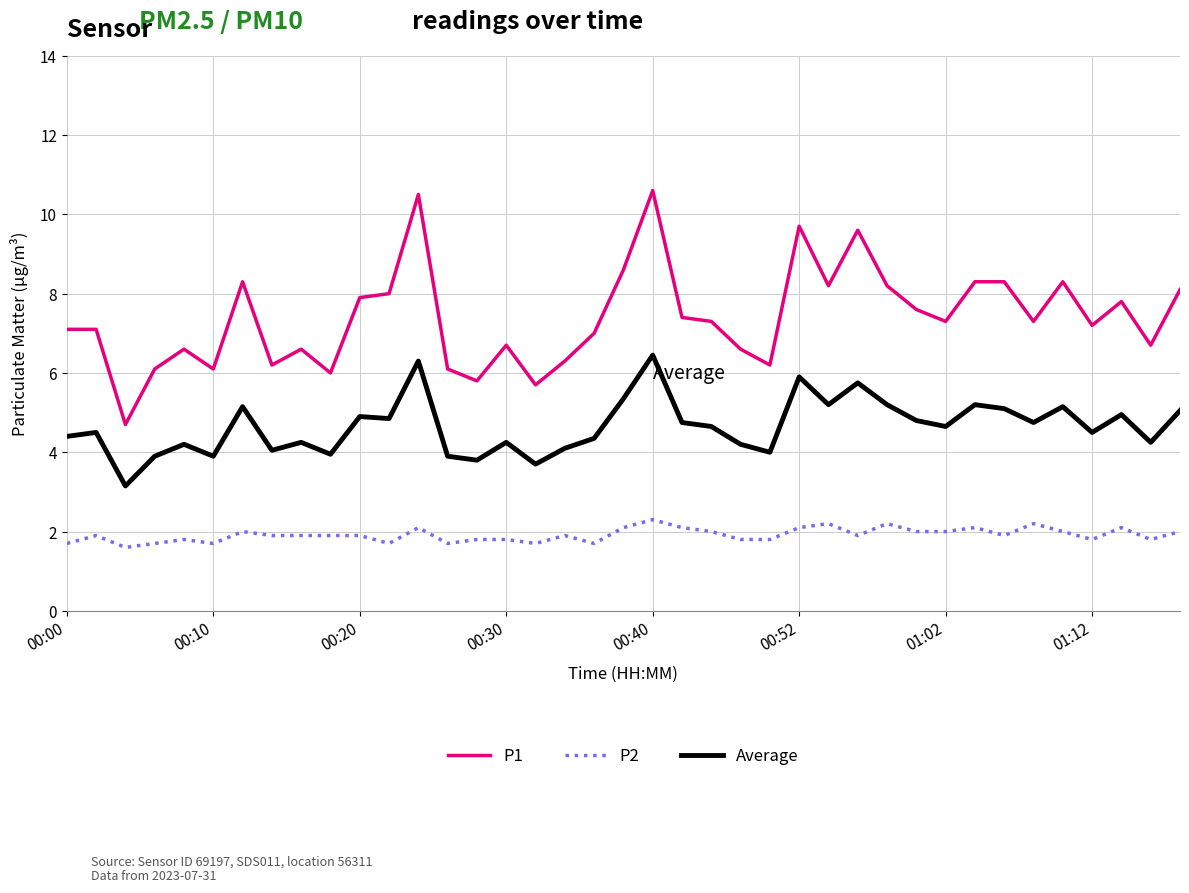

What is the difference between the maximum and minimum values in the P1 series?

5.9